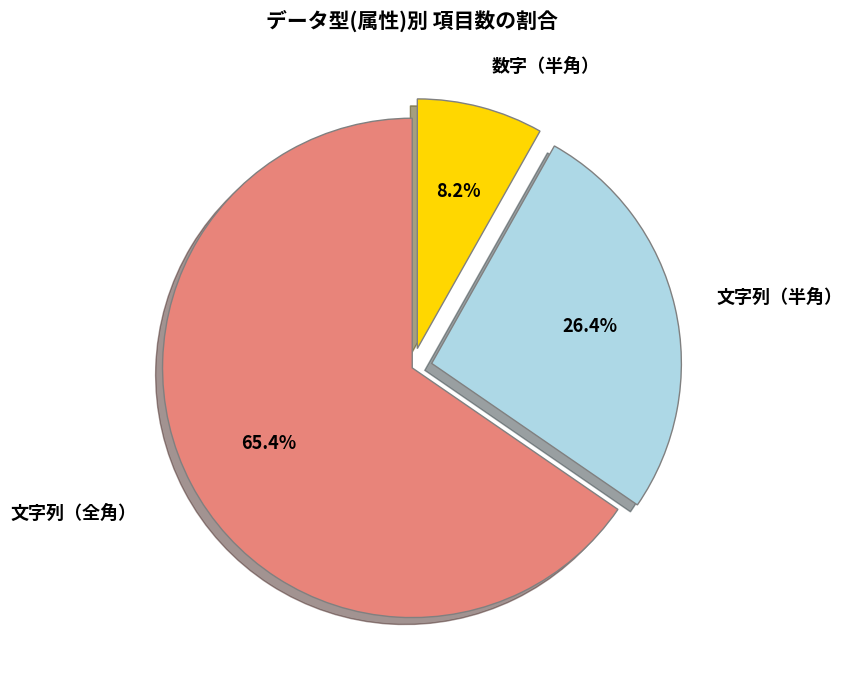

Is there any slice that represents more than half of the pie?

Yes